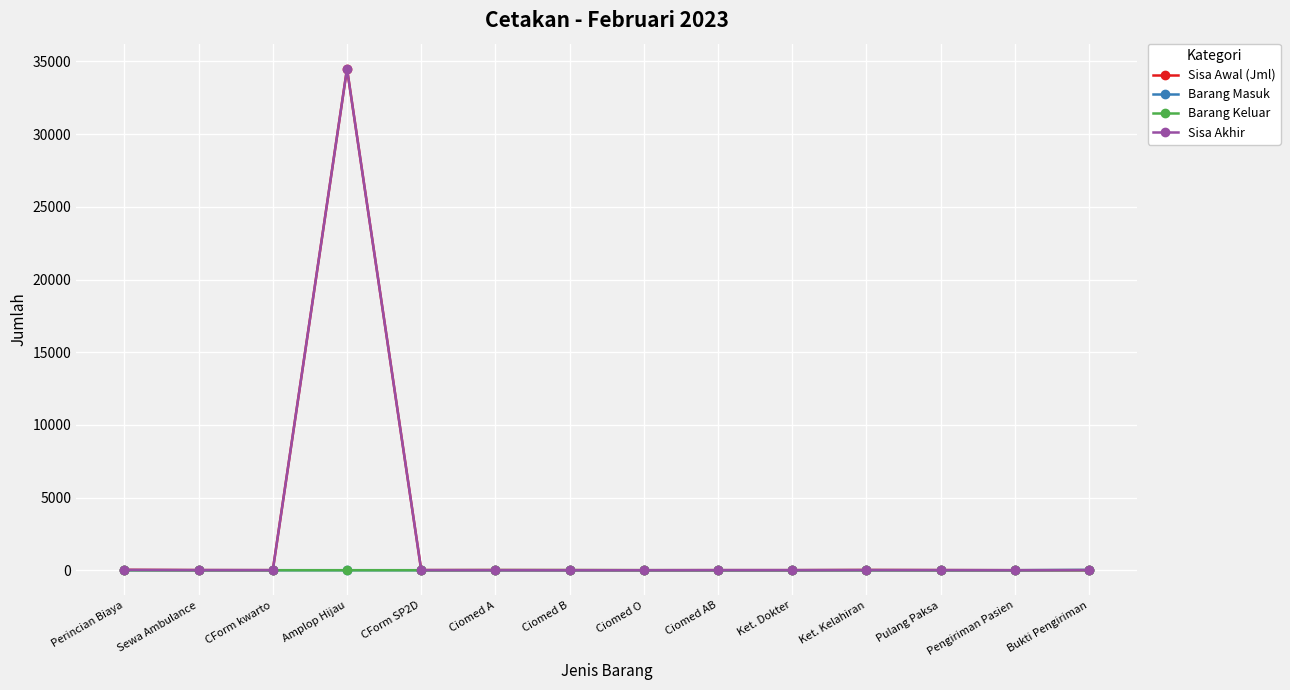

How many data points does each series have?

14